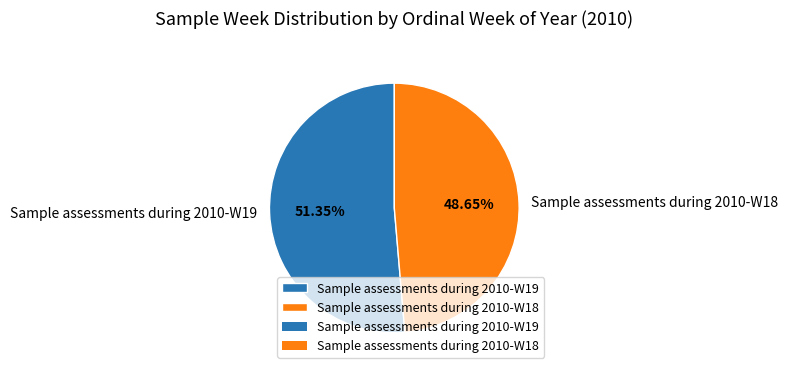

Rank the categories by value from highest to lowest.

Sample assessments during 2010-W19, Sample assessments during 2010-W18